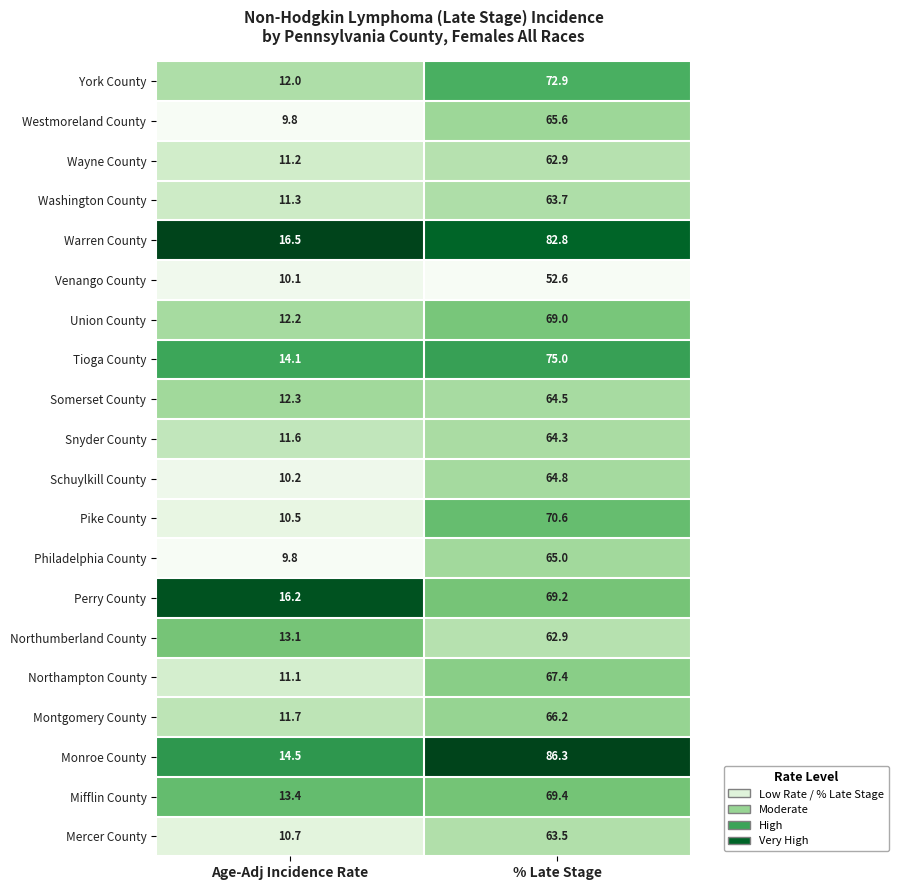

Which category has the lowest value in the Snyder County series?

Age-Adj Incidence Rate